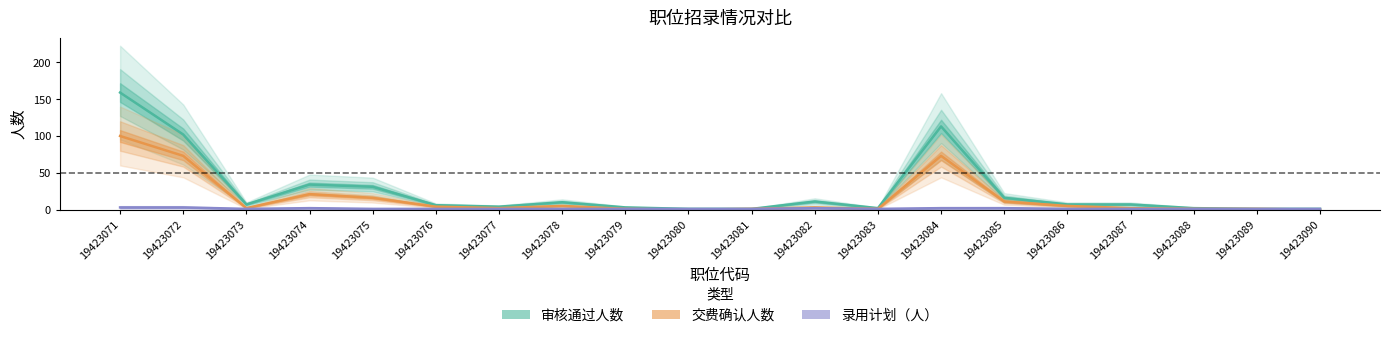

True or false: 录用计划（人） and 交费确认人数 intersect in this chart.

False